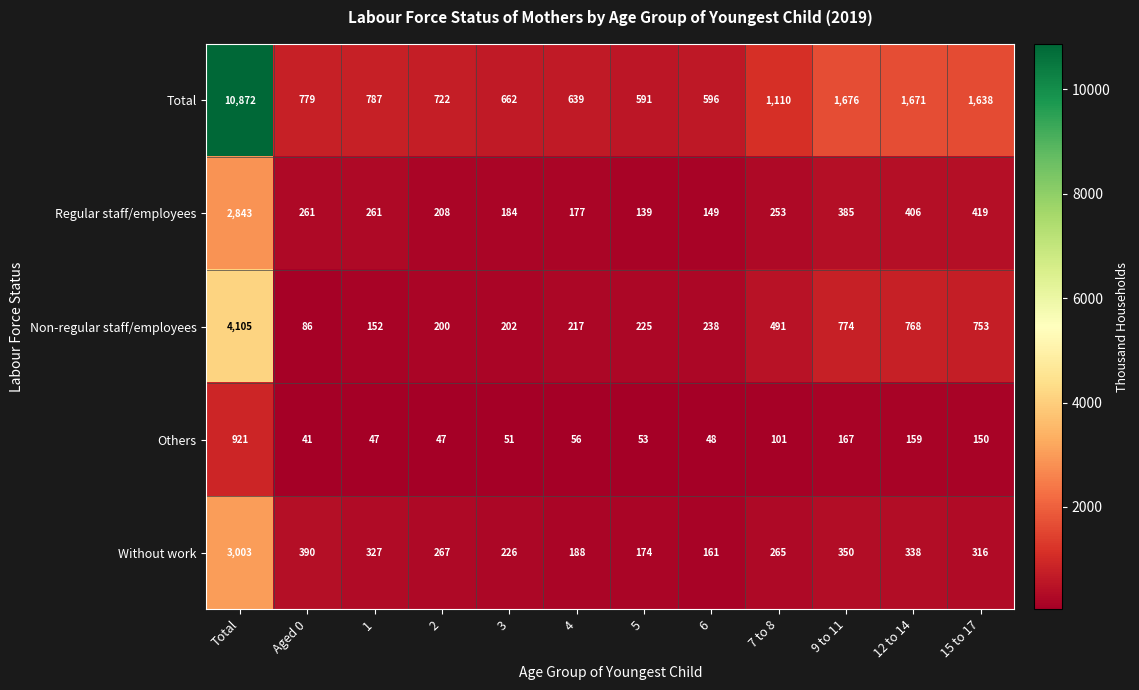

What is the difference between the maximum and second lowest values in the Total series?

10276